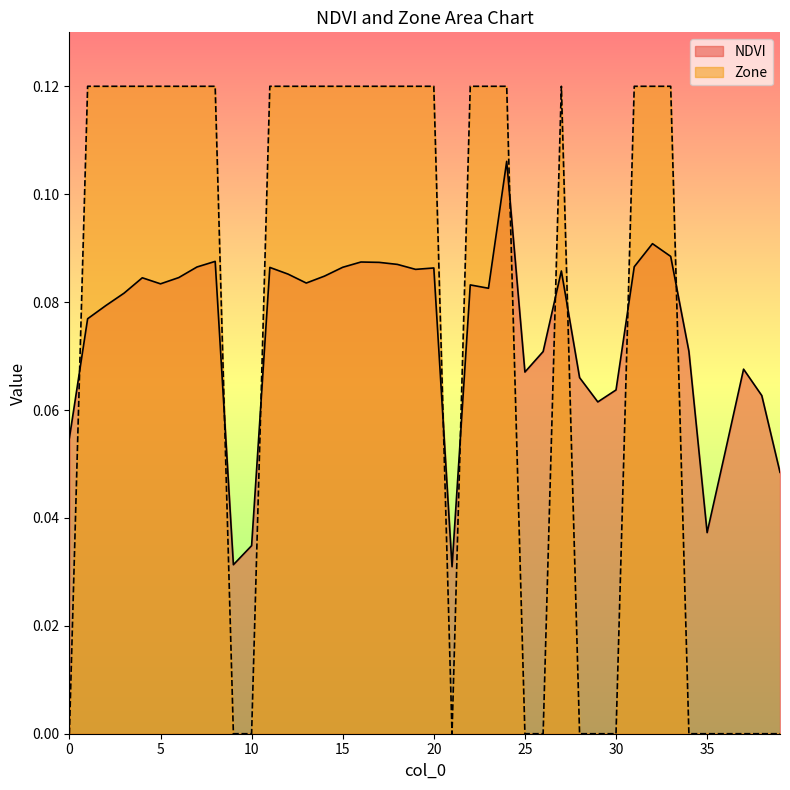

Between 38 and 2, which is larger?

2